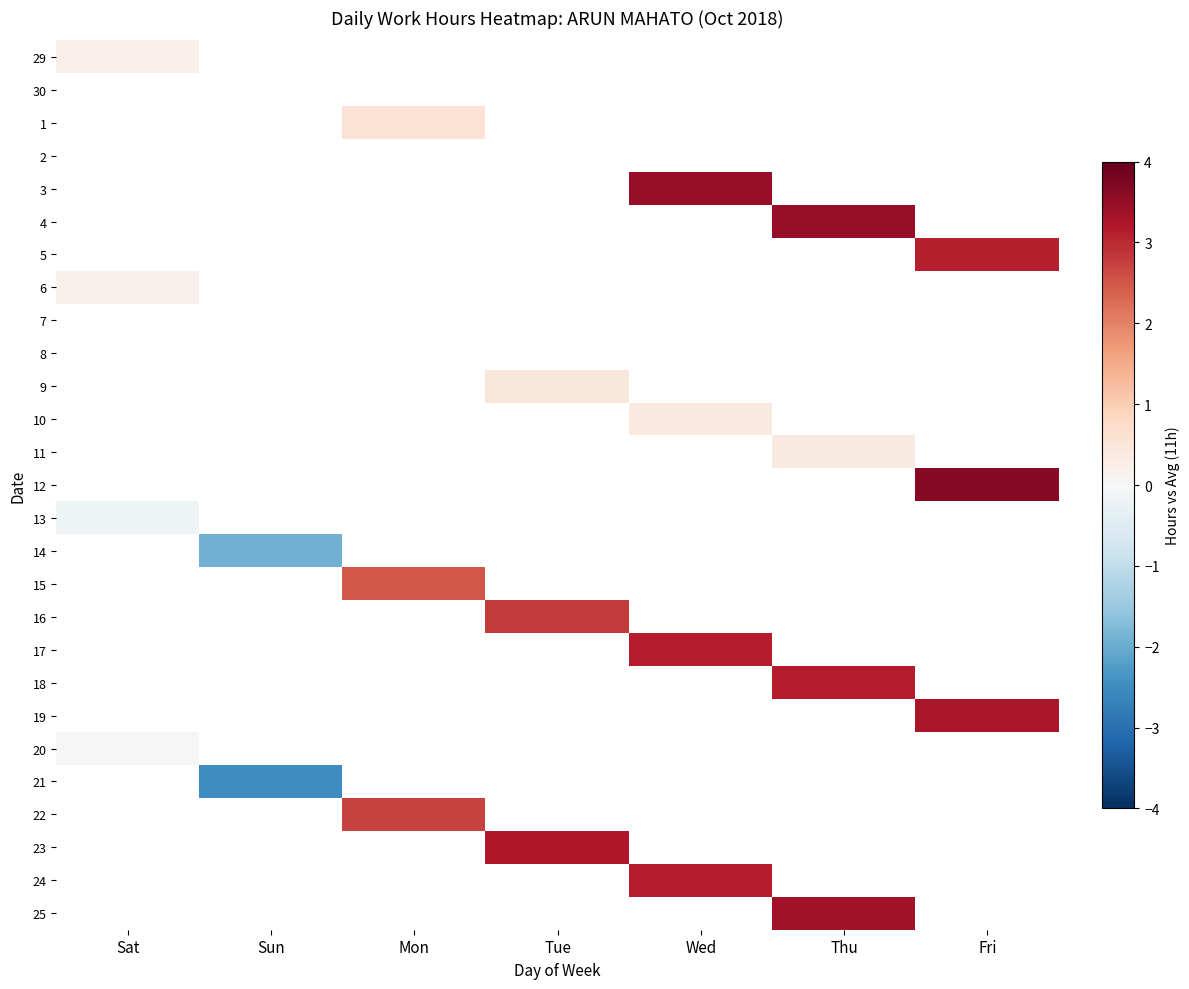

Is the value of 18 at Tue greater than the value of 14 at Mon?

No